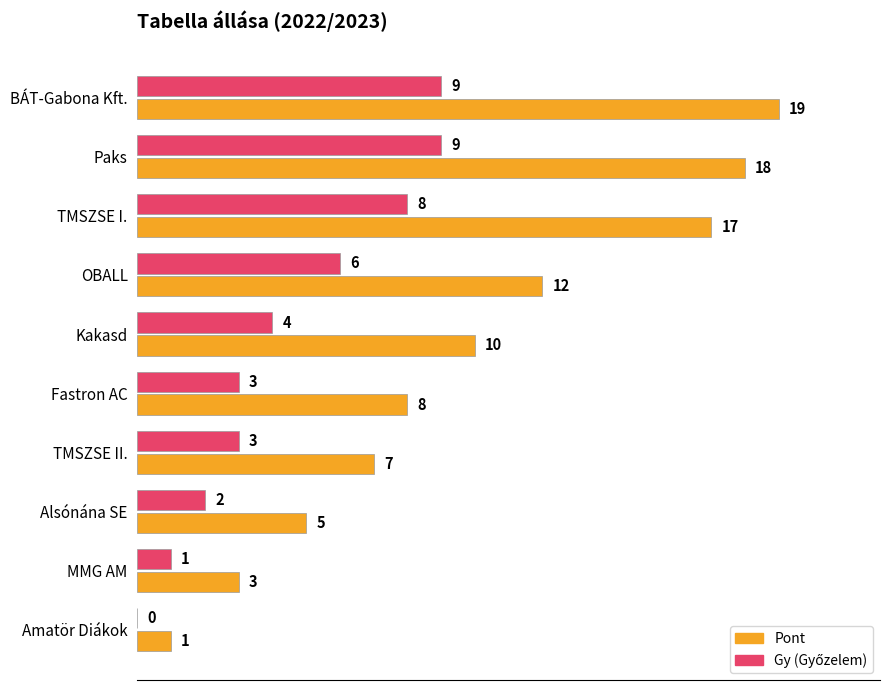

What is the sum of all Pont values?

100